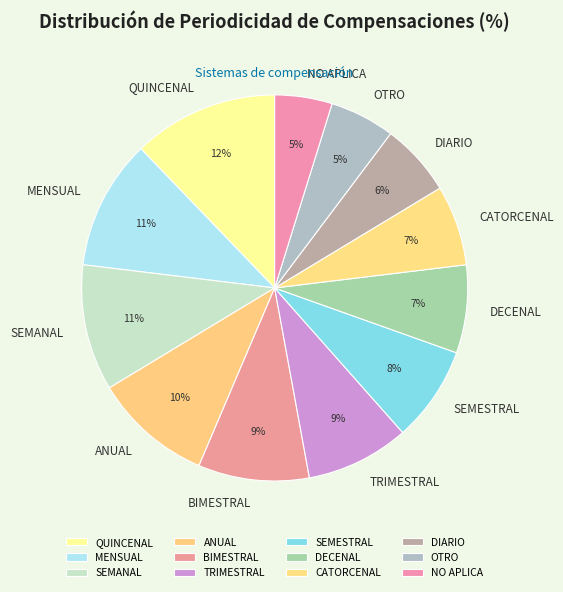

Is the sum of QUINCENAL and DIARIO greater than half?

No